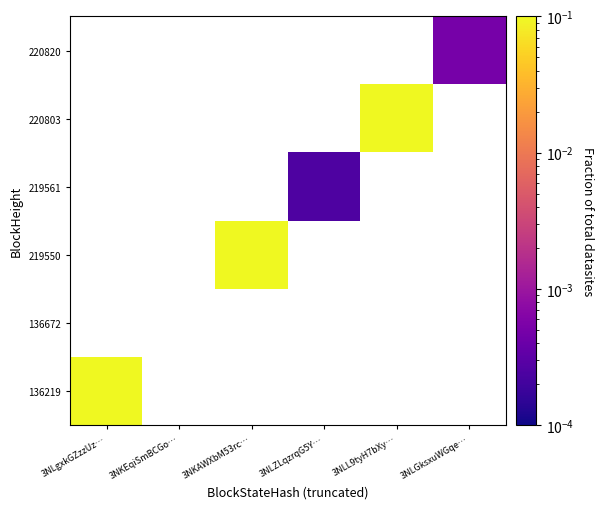

At how many categories does at least one series exceed 0?

5